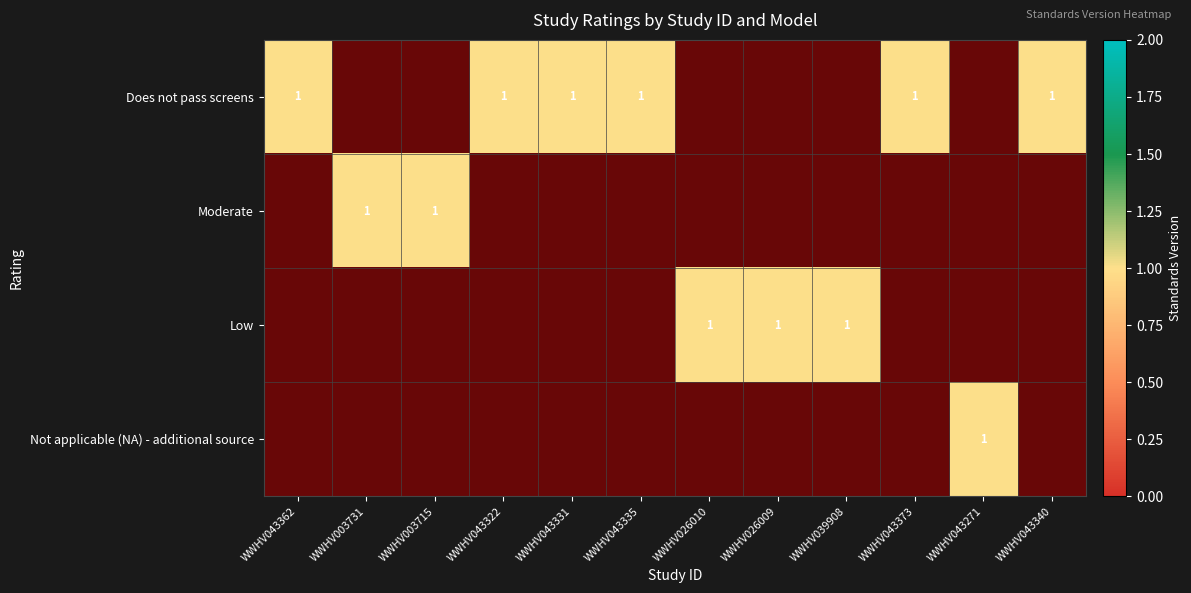

How many distinct data groups are displayed?

4